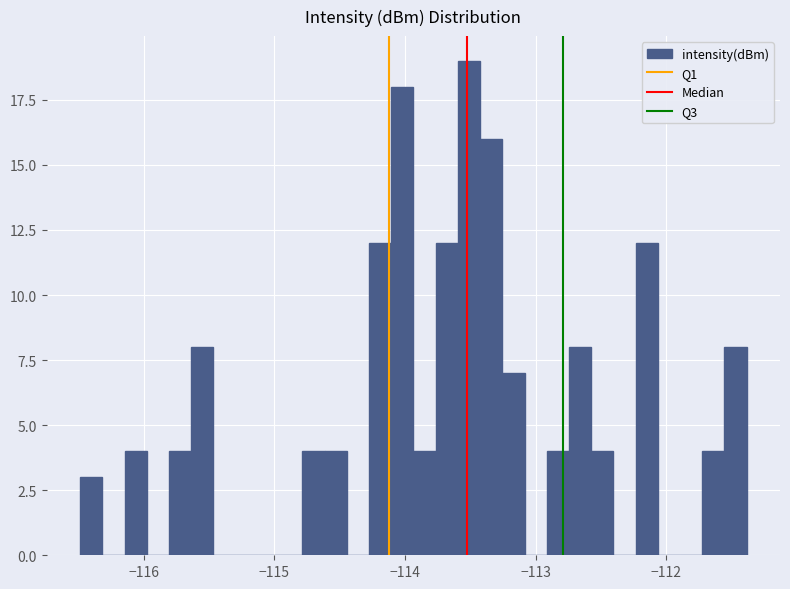

Read against the x-axis, roughly where is the centre of the tallest bar?

-113.5